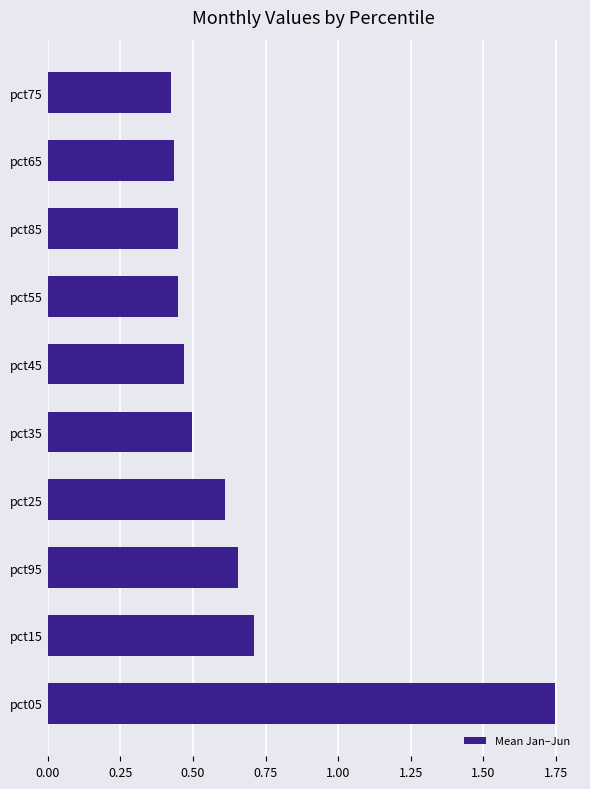

How many bars are there in total?

10